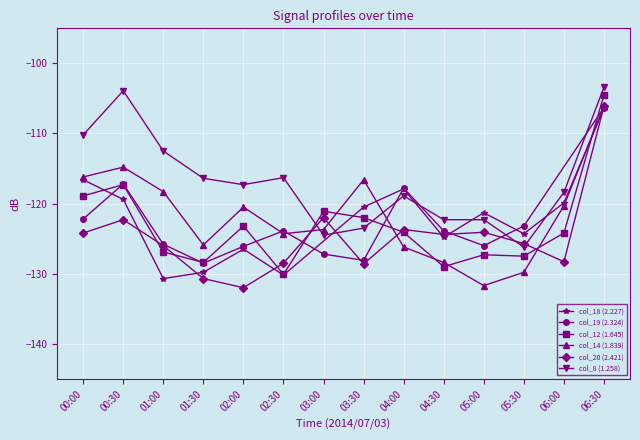

What is the smallest value displayed?

-132.0